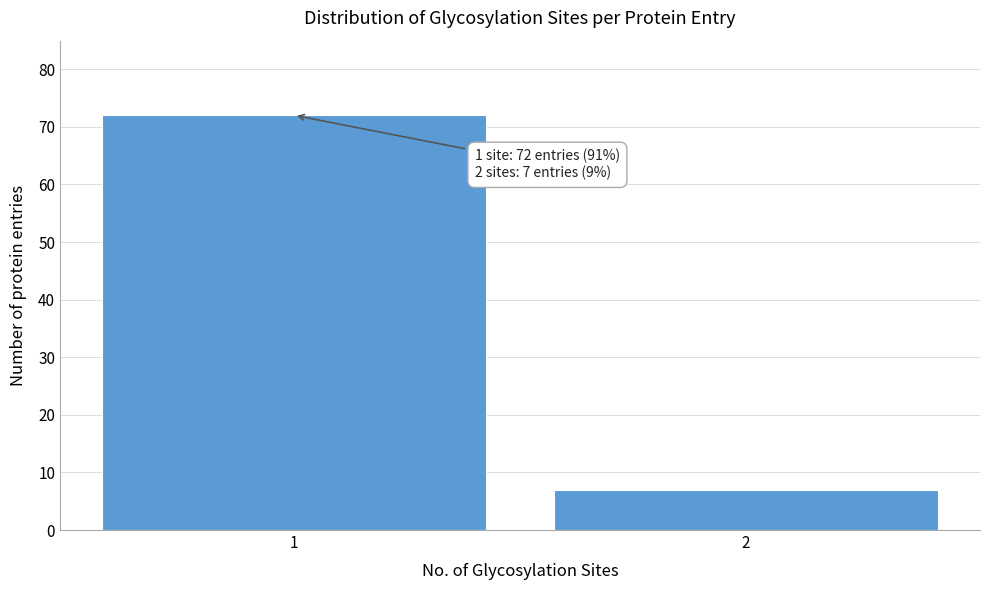

Reading left to right, what are all the values shown in this chart?

72	7